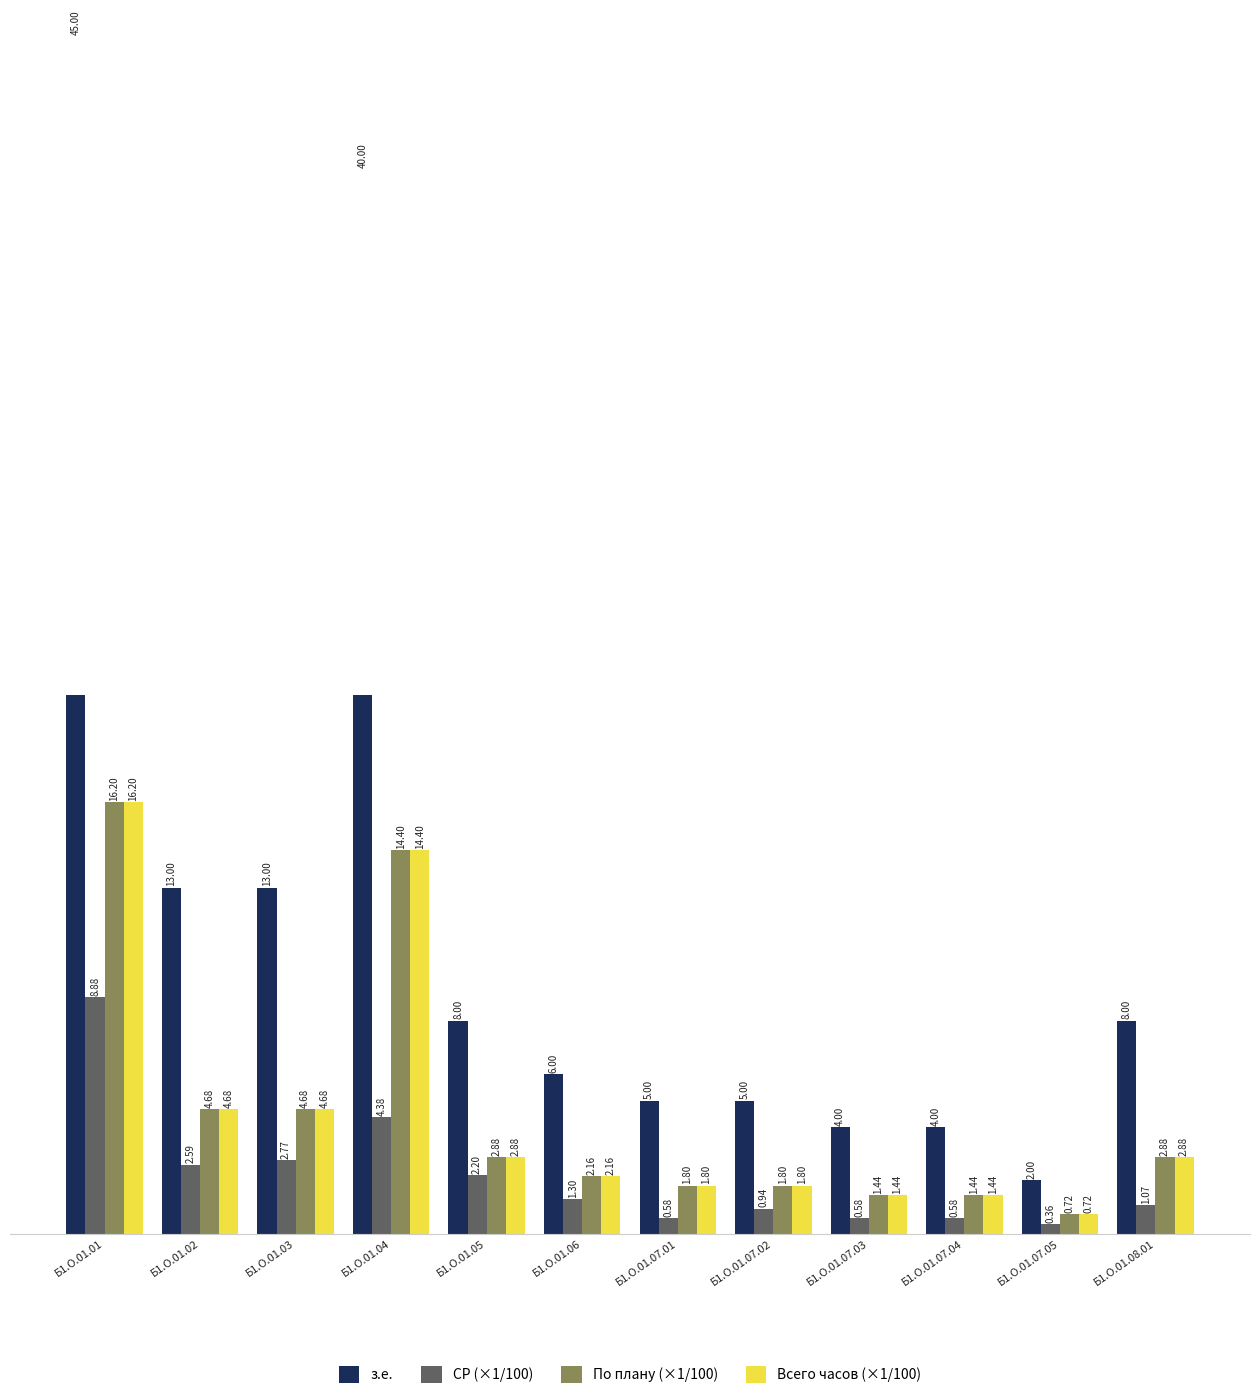

Is the value of Всего часов (×1/100) at Б1.О.01.08.01 greater than the value of СР (×1/100) at Б1.О.01.07.05?

Yes